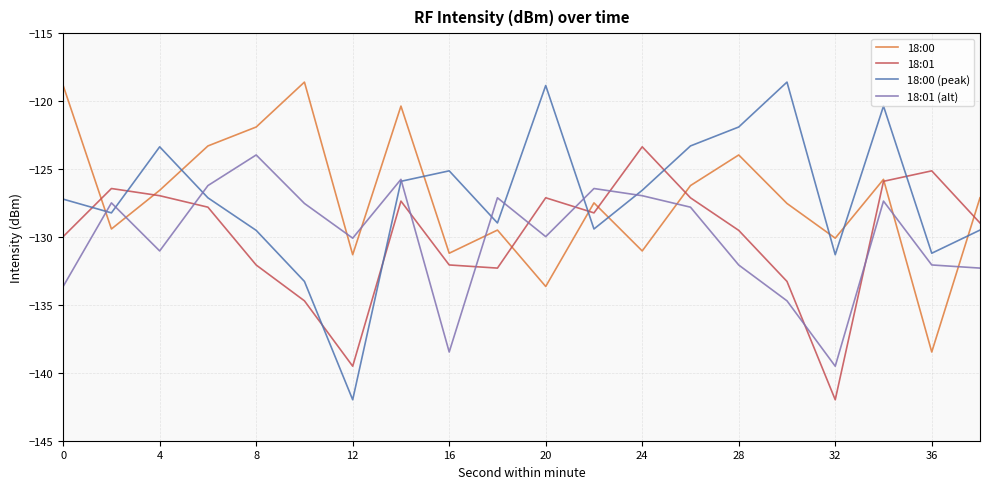

How many lines are shown in the chart?

4